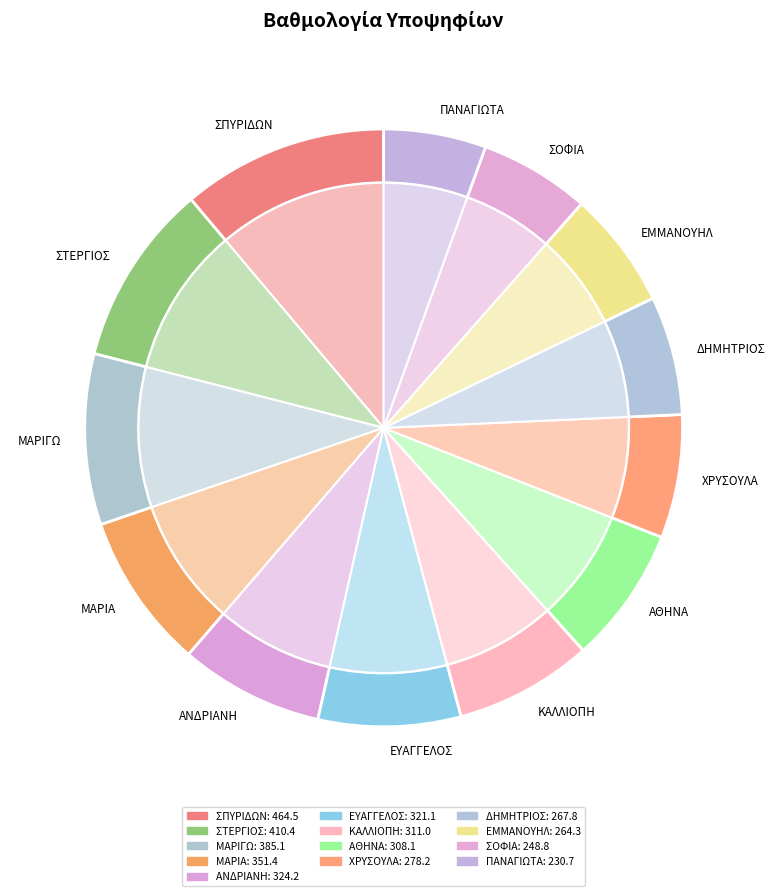

Is ΜΑΡΙΑ the majority of the pie?

No